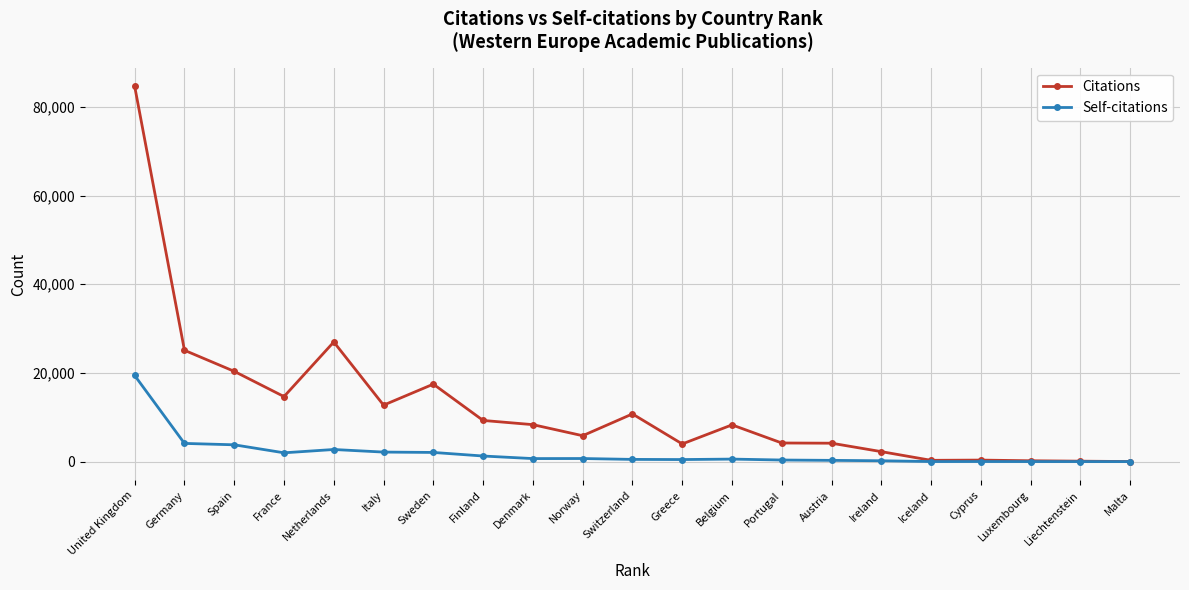

What is the value of the Self-citations point at the 1st from the left?

19425